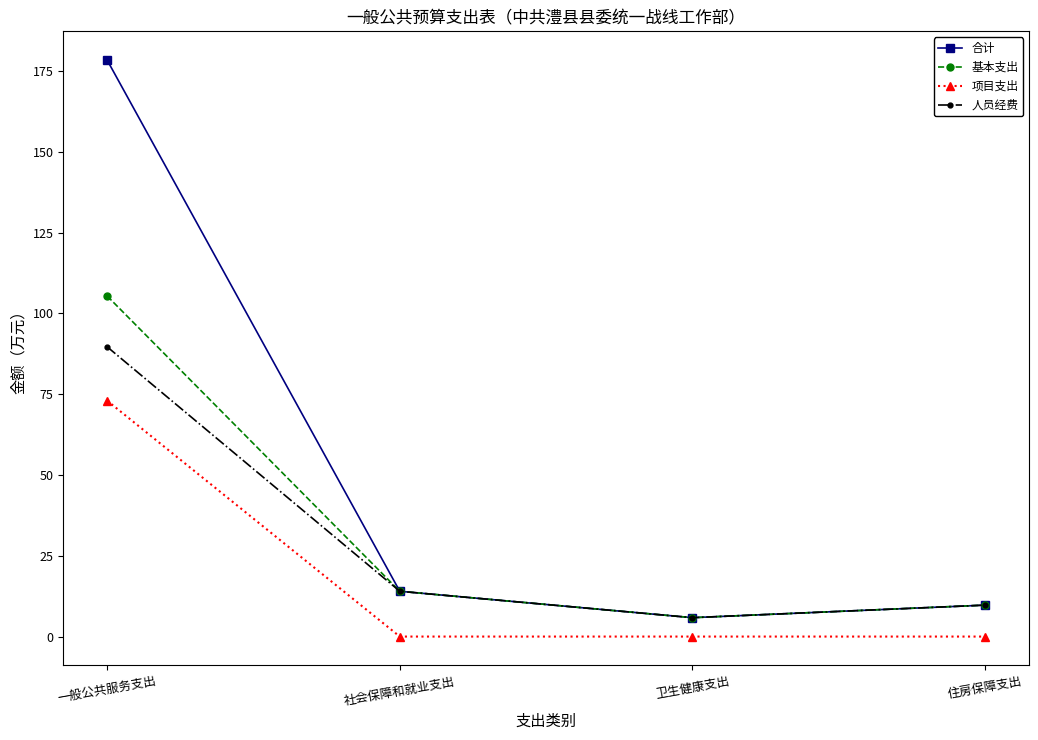

True or false: 项目支出 and 合计 intersect in this chart.

False